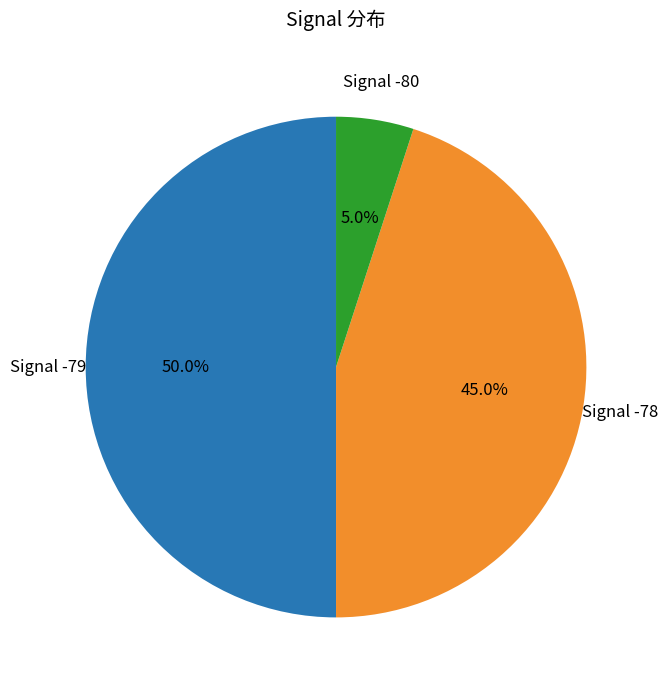

Rank the categories by value from highest to lowest.

Signal -79, Signal -78, Signal -80